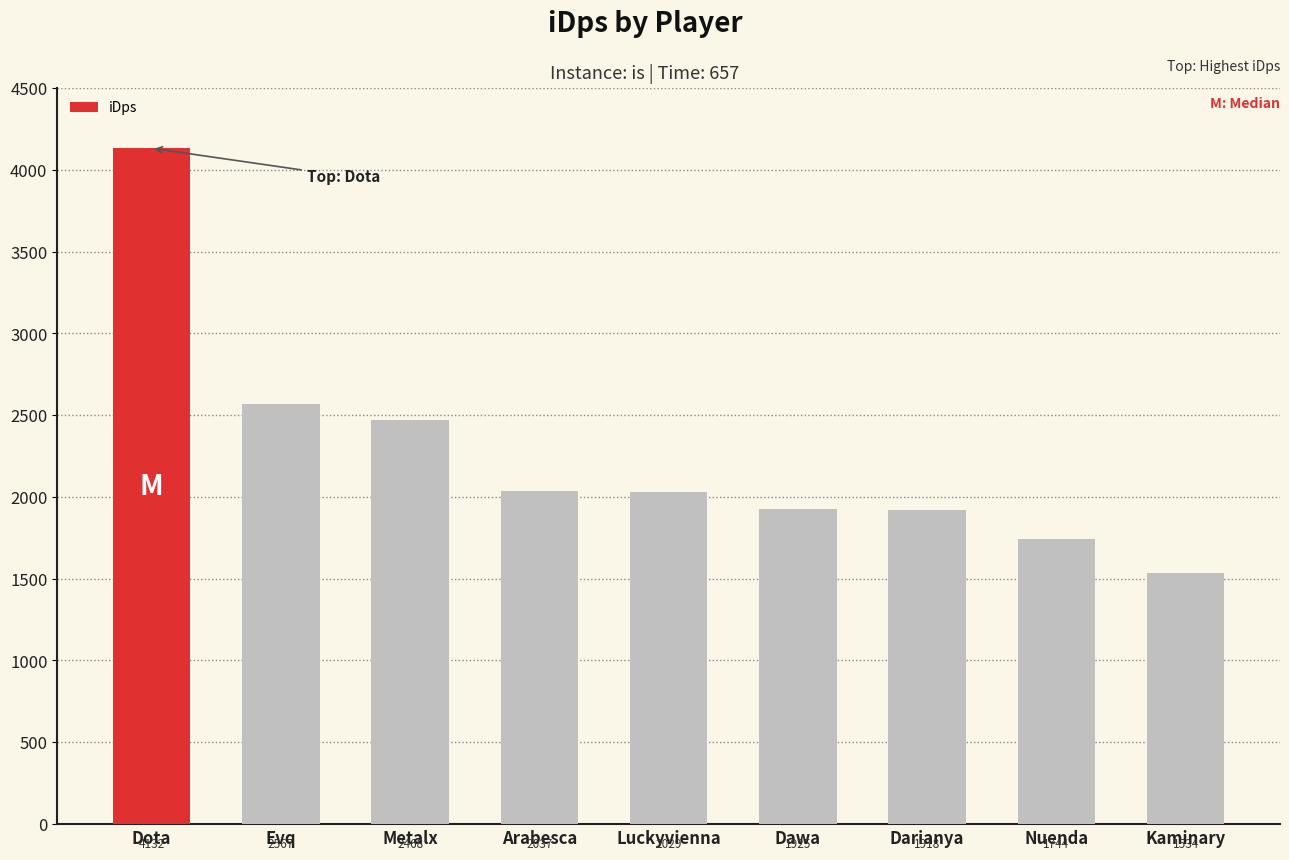

Which label corresponds to the largest value in the chart?

Dota